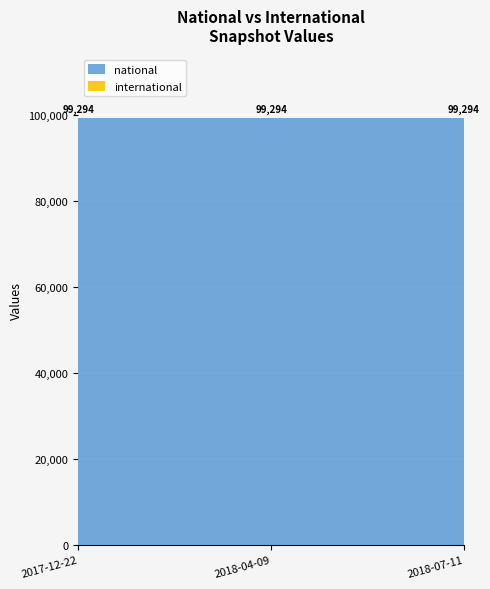

Reading left to right, what are all the values shown in this chart?

national: 2017-12-22=99294	2018-04-09=99294	2018-07-11=99294
international: 2017-12-22=0	2018-04-09=0	2018-07-11=0